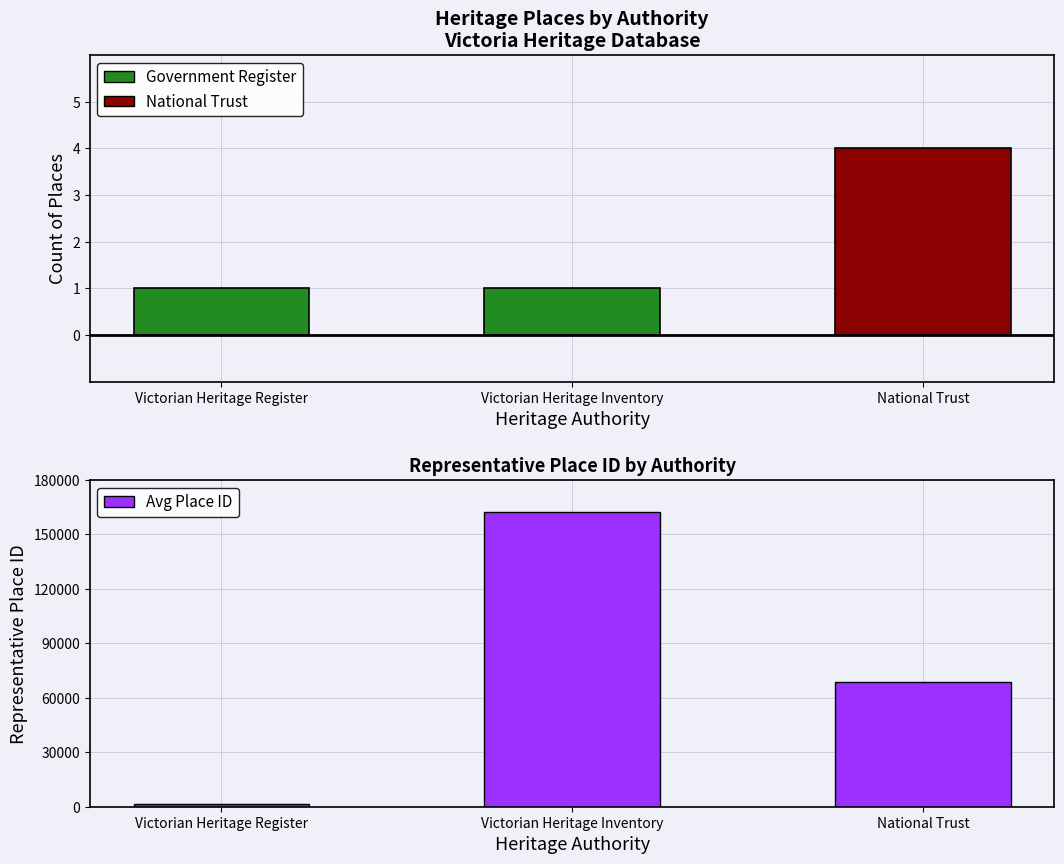

At which category does the chart reach its minimum across all series?

Victorian Heritage Register